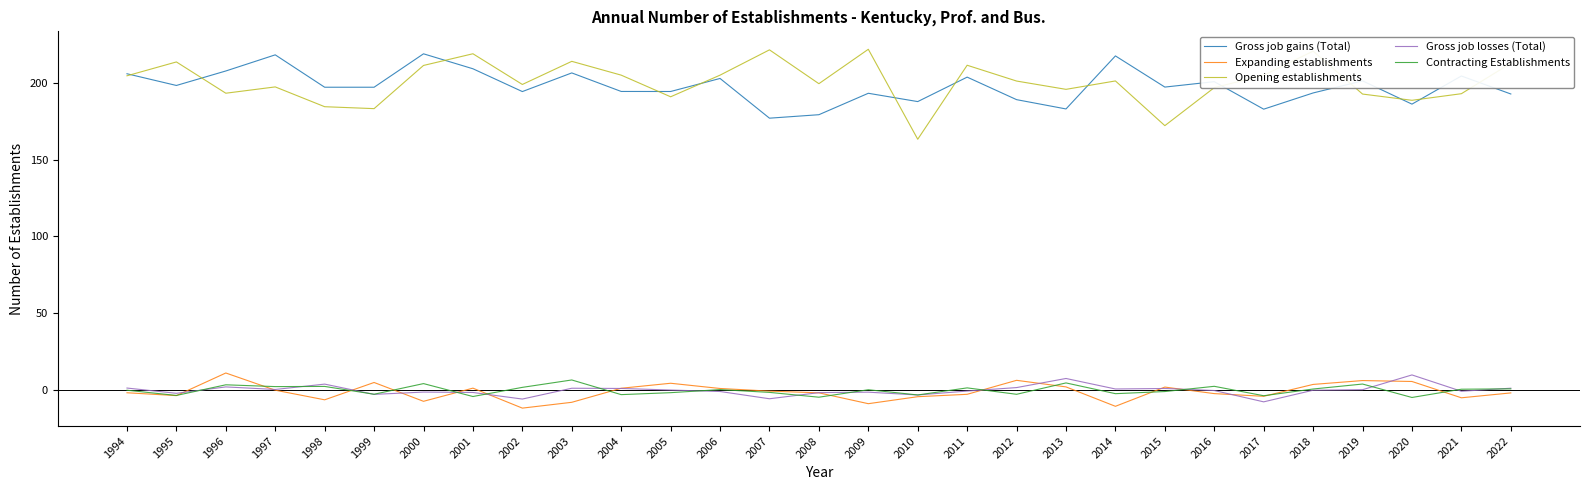

Count the number of categories in the chart.

29